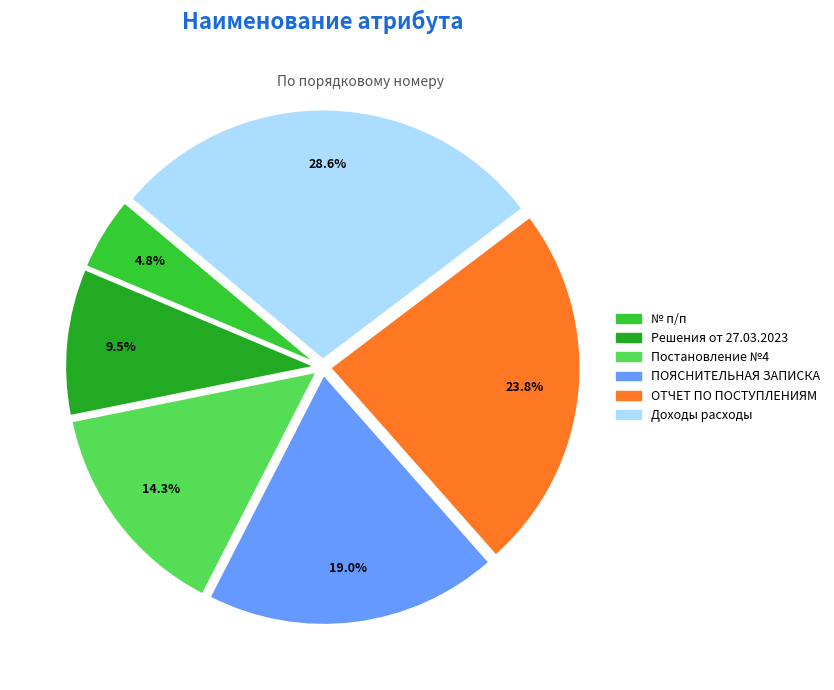

Does ПОЯСНИТЕЛЬНАЯ ЗАПИСКА represent more than half of the total?

No